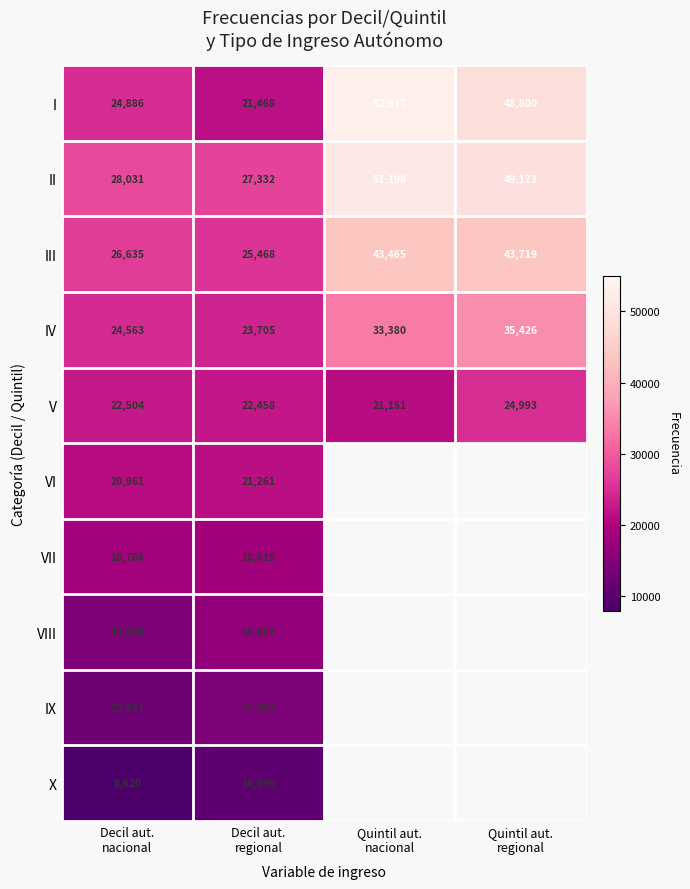

What is the difference between the second highest and second lowest values in the IV series?

8817